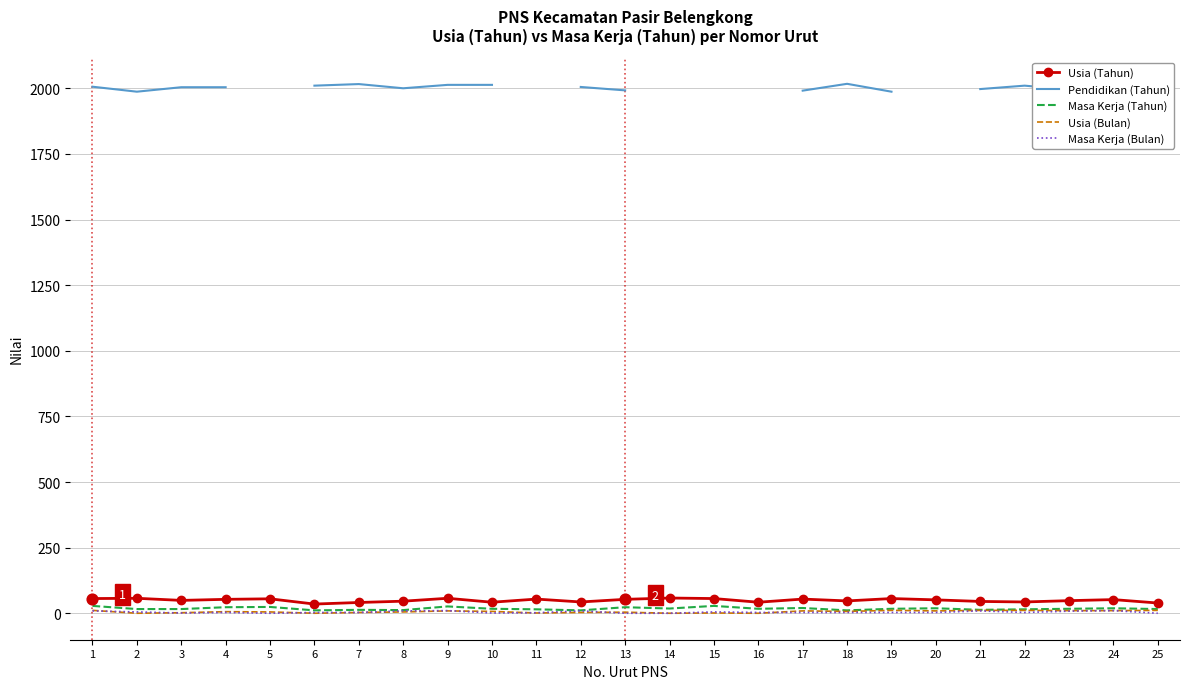

Which series reaches the minimum Y coordinate?

Usia (Bulan)